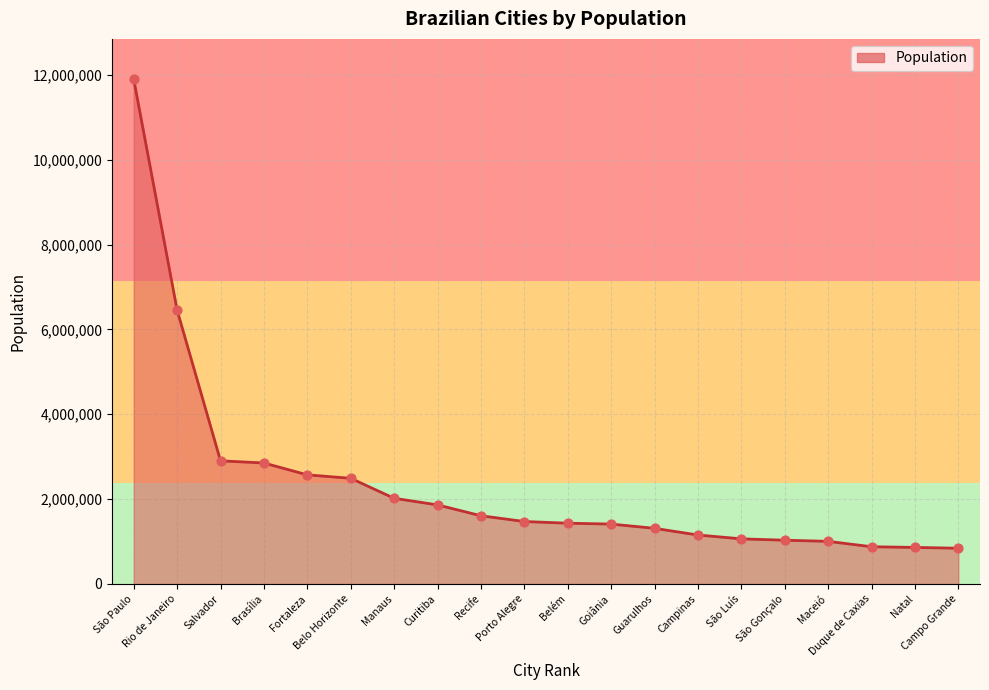

Between Porto Alegre and Duque de Caxias, which is larger?

Porto Alegre